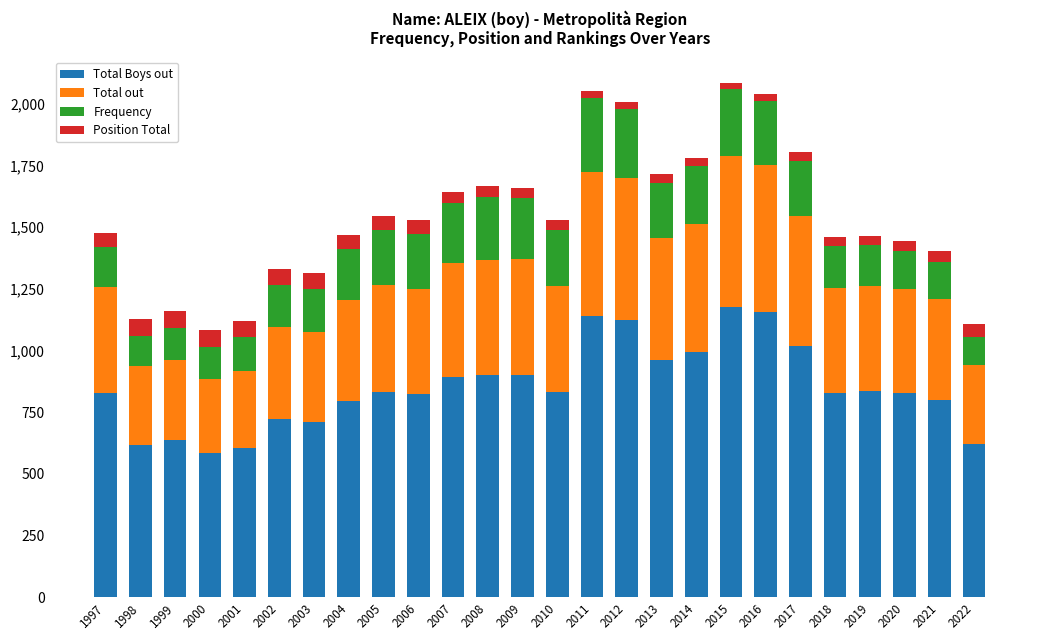

What is the highest value of the Total Boys out series?

1177